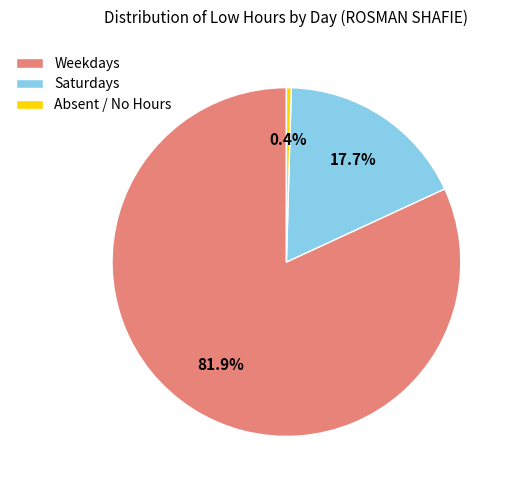

Between Saturdays and Weekdays, which is larger?

Weekdays